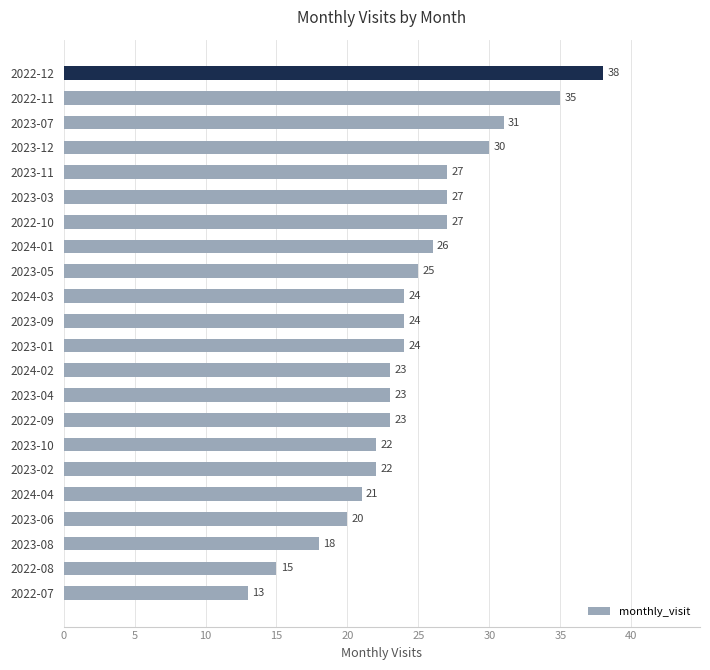

What is the sum of all values?

538